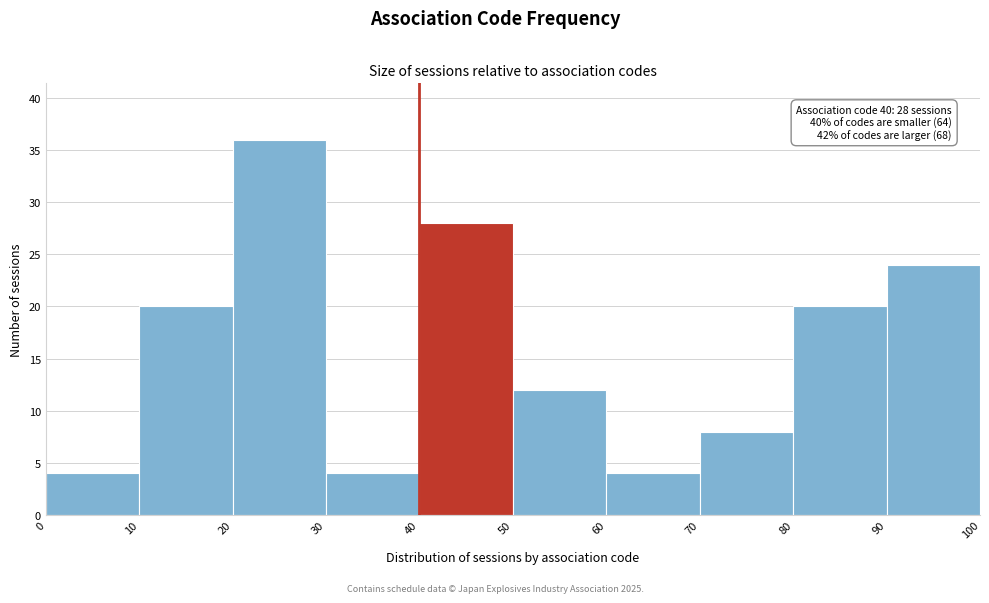

Over which range of the x-axis is the bar tallest?

20 to 30